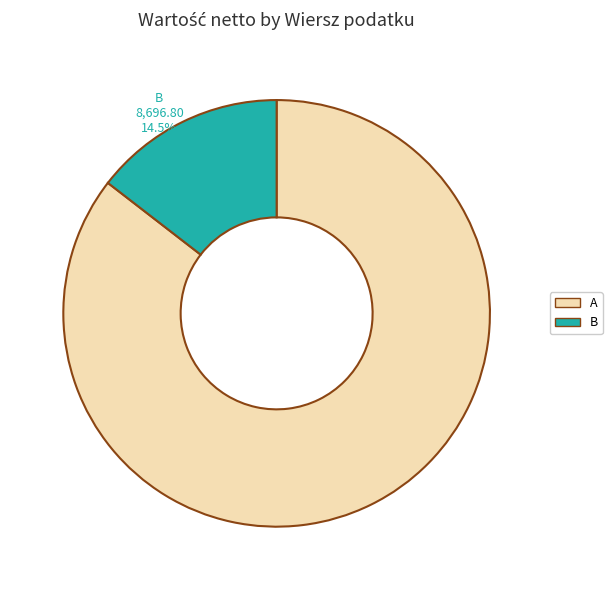

Which category accounts for the majority?

A